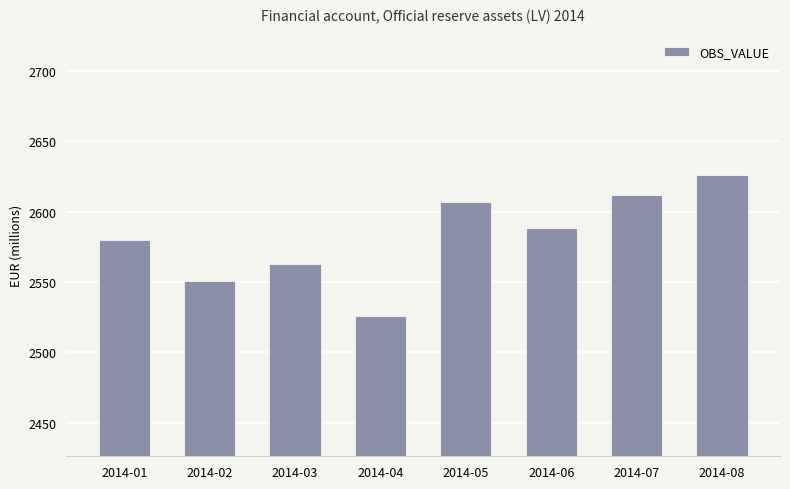

Reading left to right, what are all the values shown in this chart?

2580	2551	2563	2526	2607	2588	2612	2626